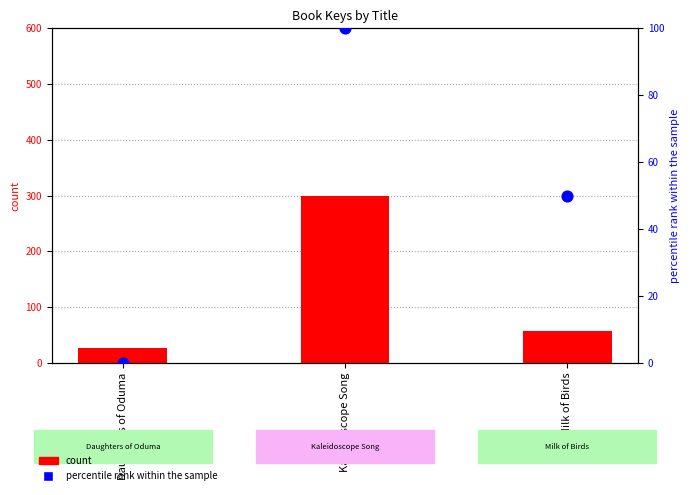

Which series has the widest spread of Y values?

count